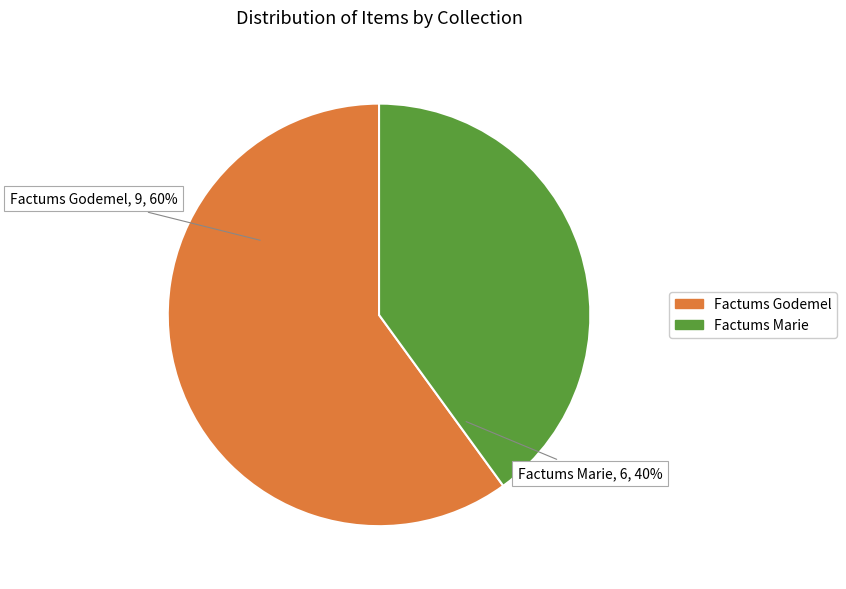

To the nearest percent, what portion does Factums Marie represent?

40%